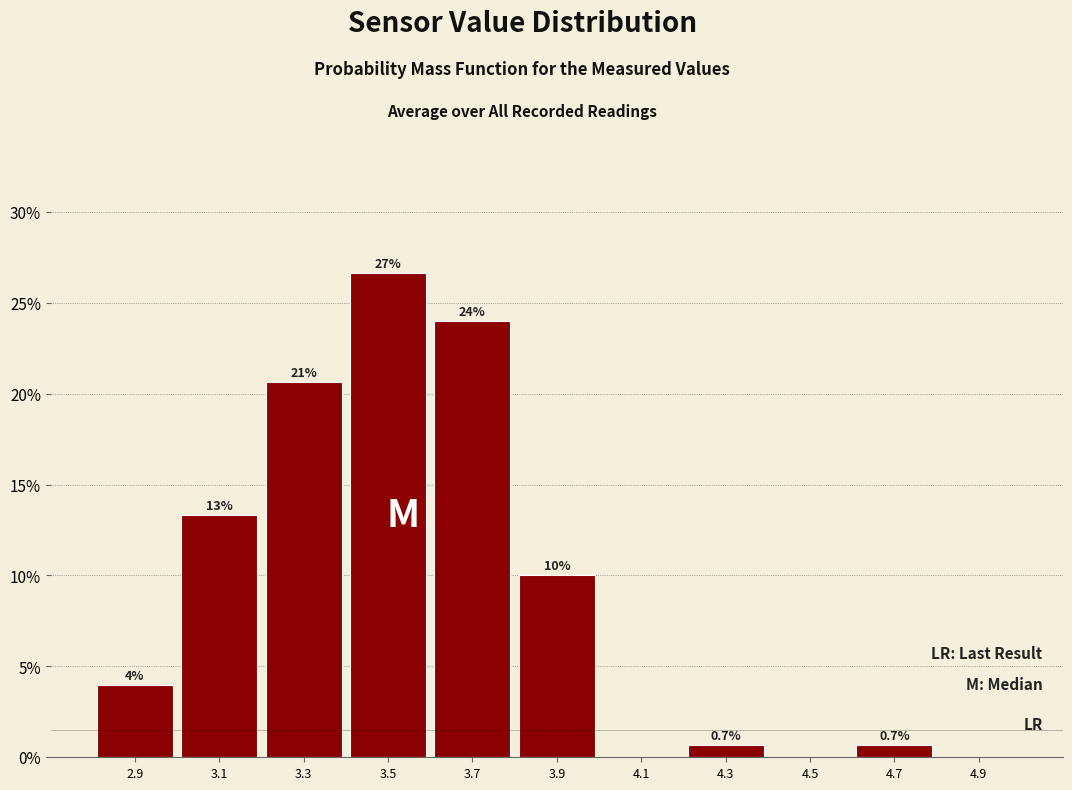

Which range on the x-axis has the tallest bar?

3.4 to 3.6